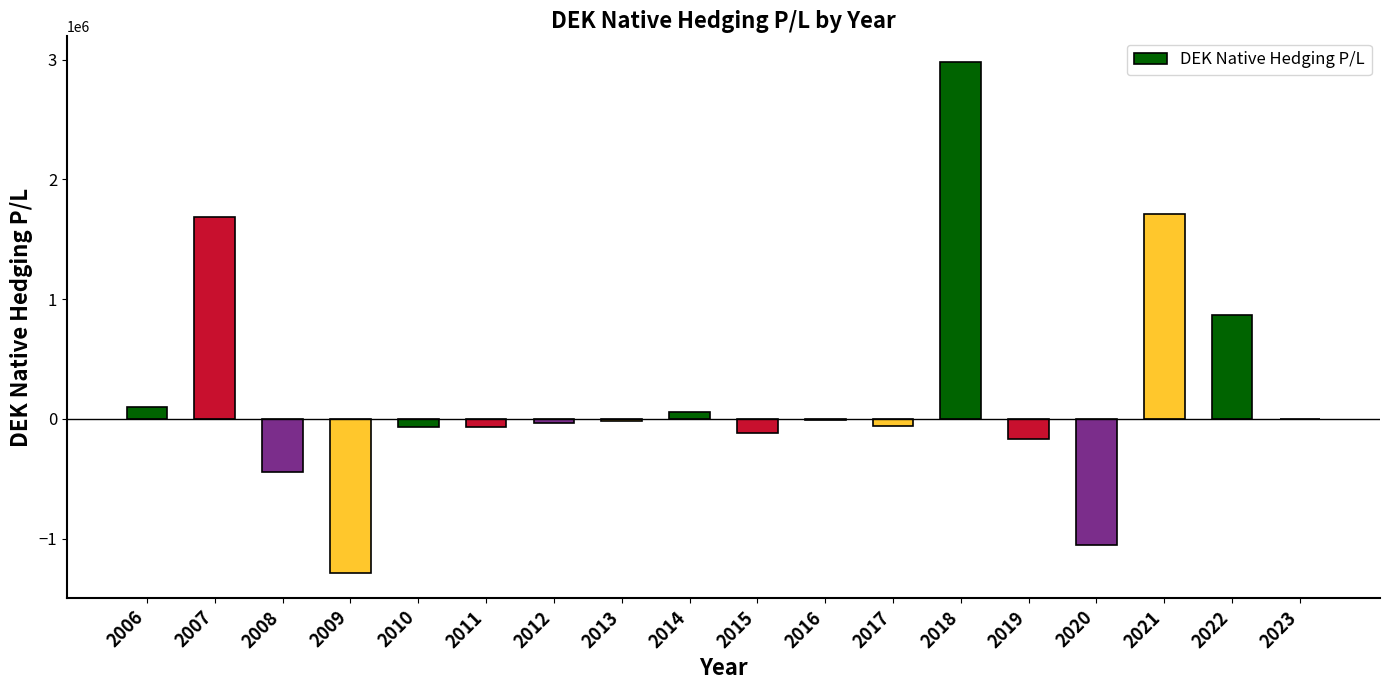

How many data points are above -18276?

8